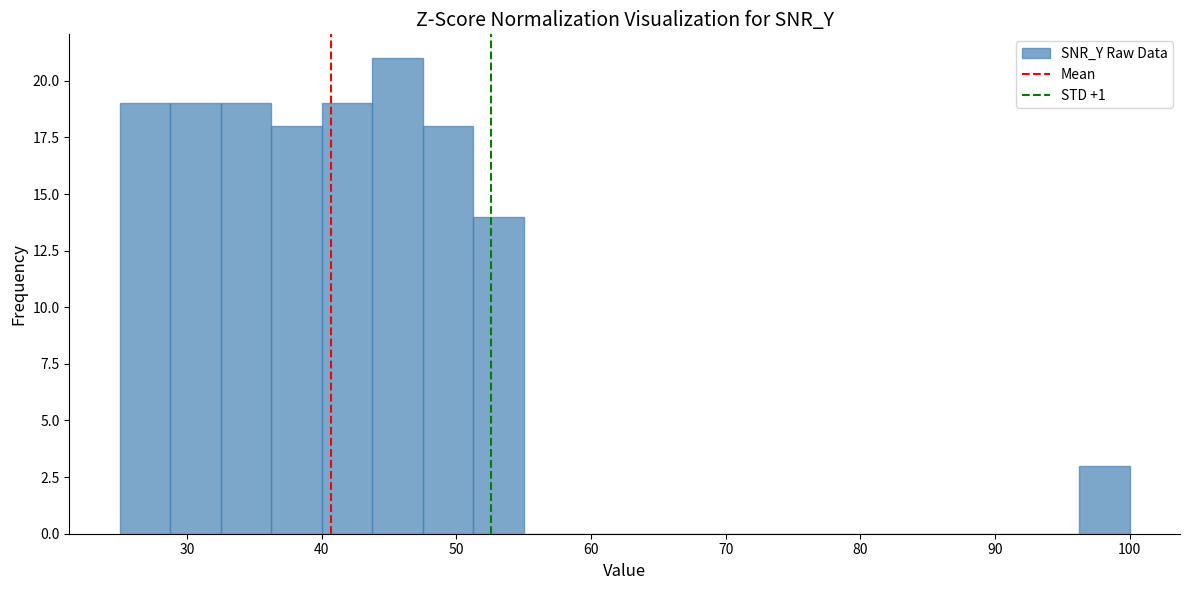

Read against the x-axis, roughly where is the centre of the tallest bar?

46